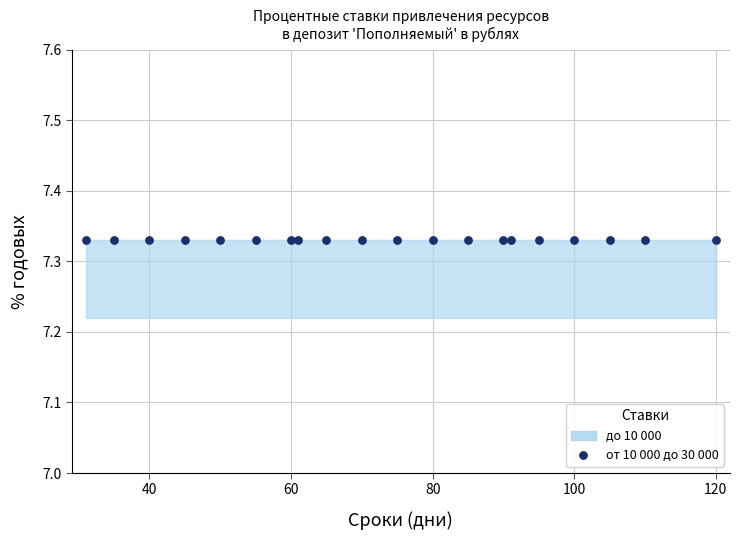

What are all the series names shown in the legend?

до 10 000, от 10 000 до 30 000